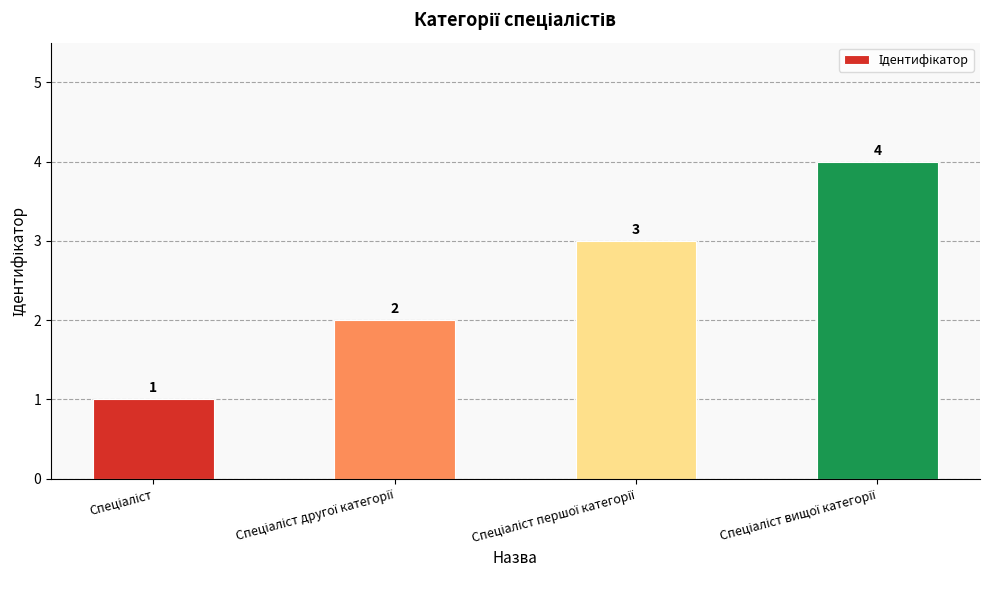

How many values are between 2 and 4?

3